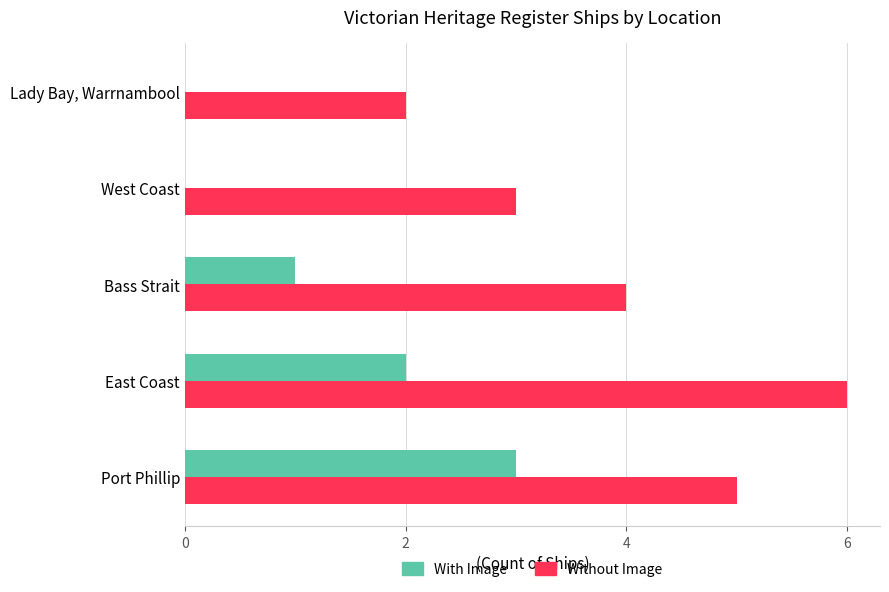

Which series has the largest total across all categories?

Without Image